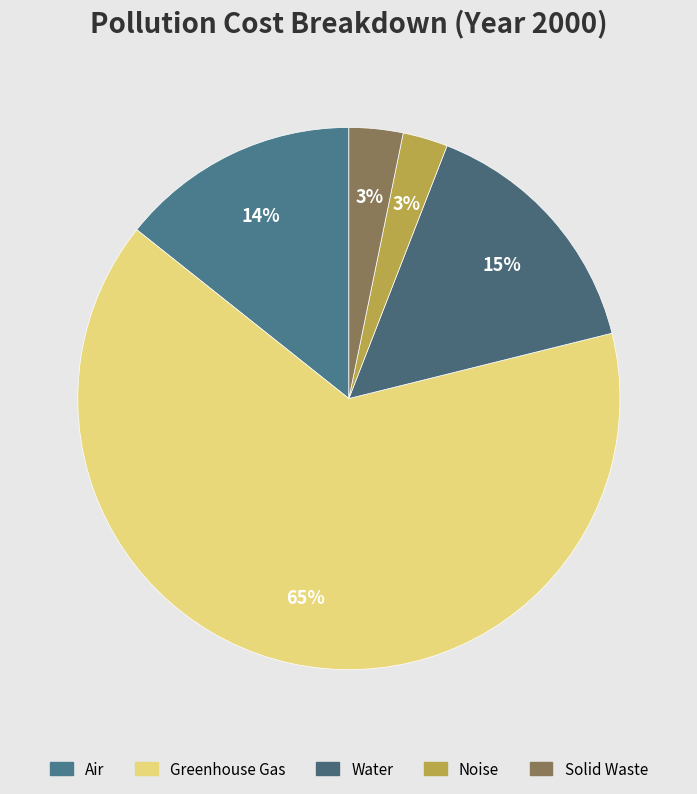

To the nearest percent, what is the difference between the Water and Solid Waste slice percentages?

12%